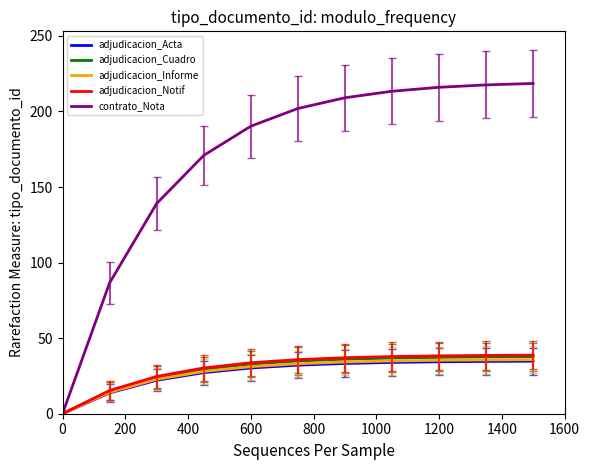

What is the maximum value for contrato_Nota?

218.5